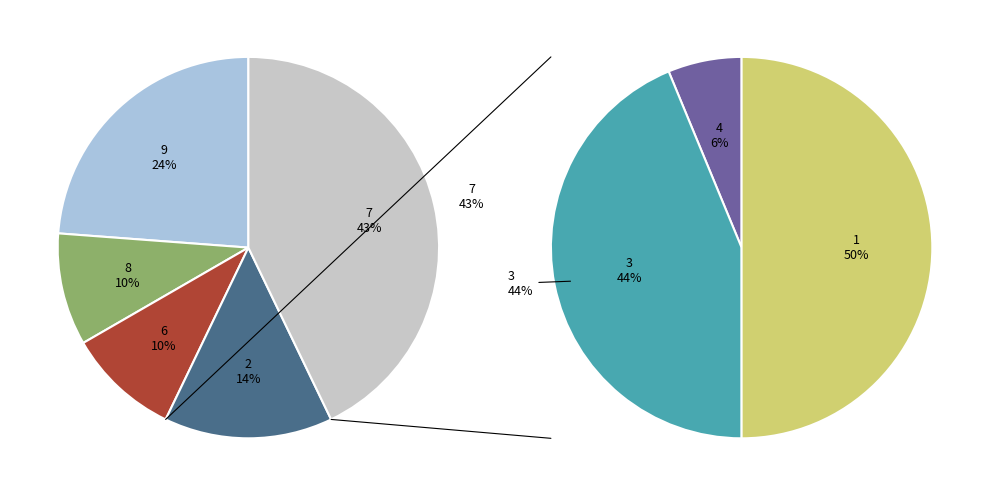

Which slice is the largest?

7